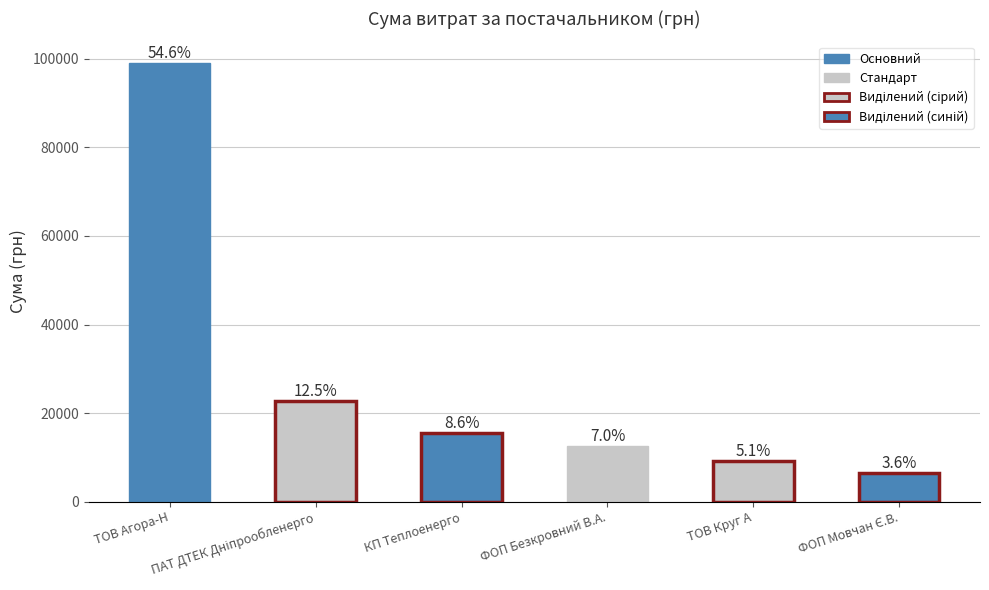

Does the chart contain any negative values?

No